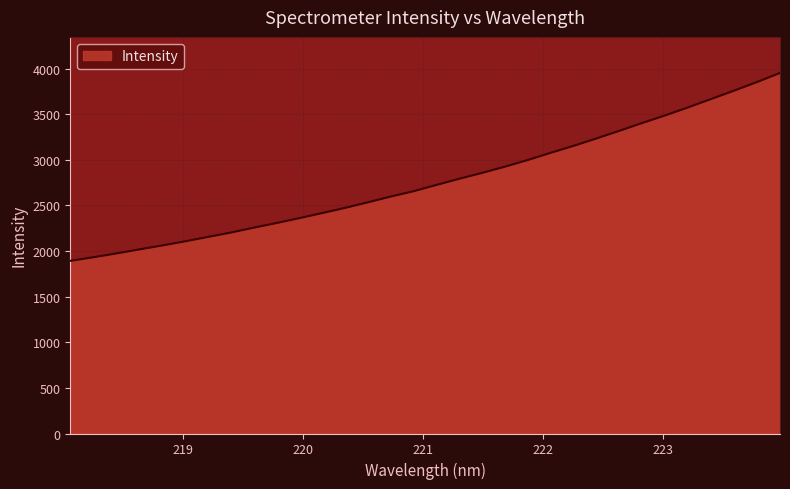

What is the minimum value shown in the chart?

1893.0